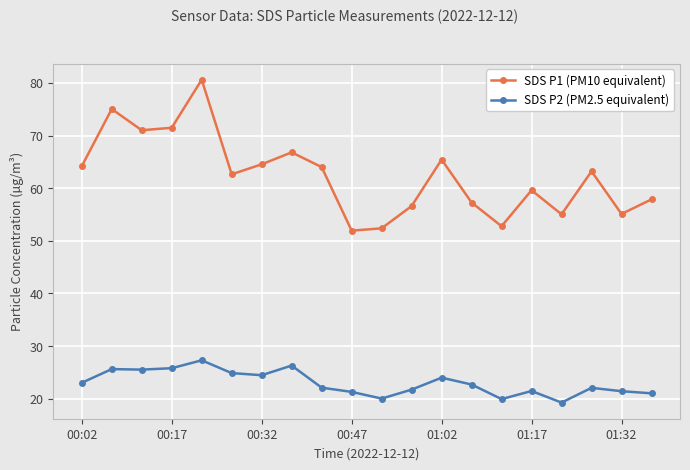

How many data points in SDS P1 (PM10 equivalent) are less than 63?

10